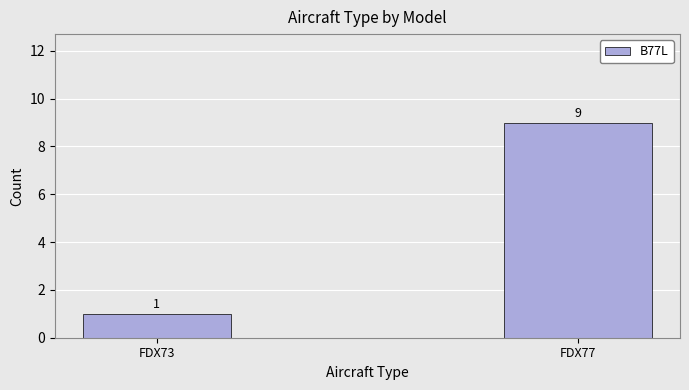

What is the sum of all values?

10